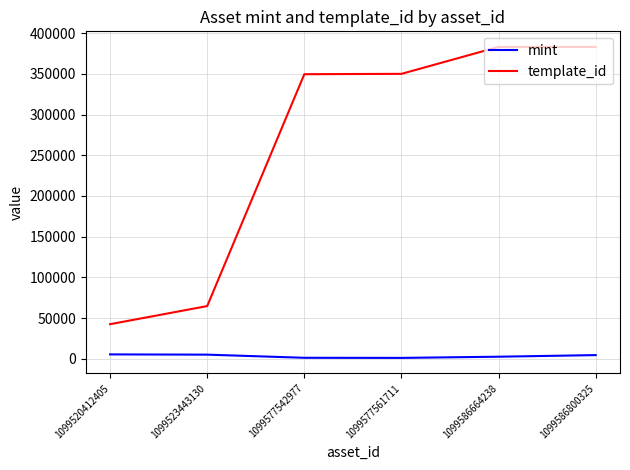

Which series has the largest total across all categories?

template_id